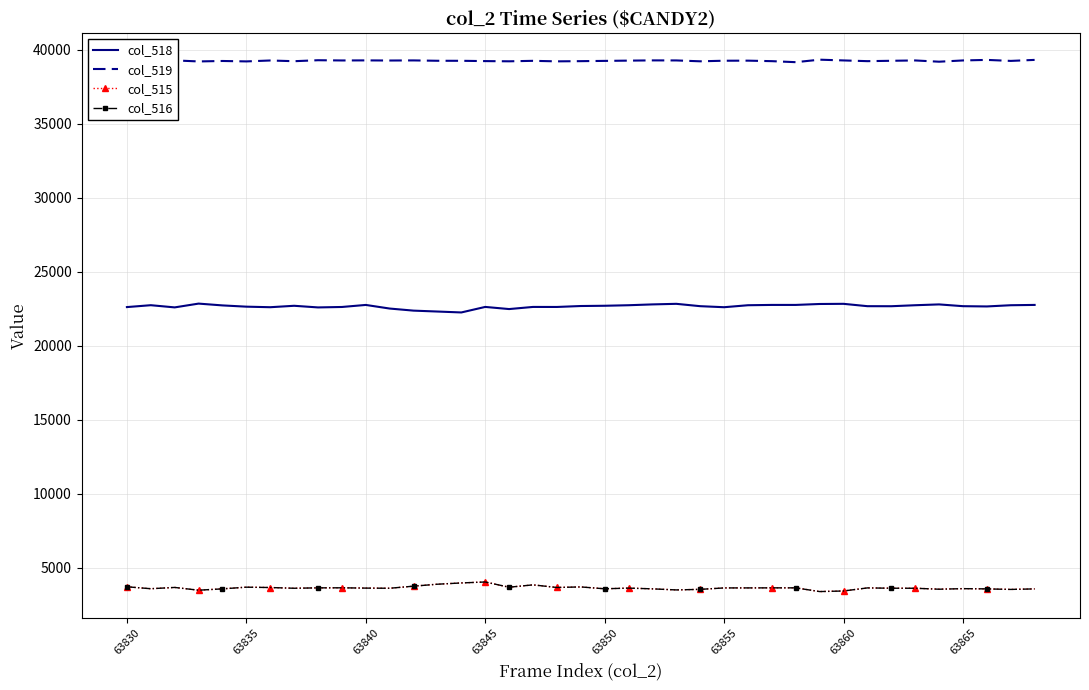

Which series has the largest total across all categories?

col_519